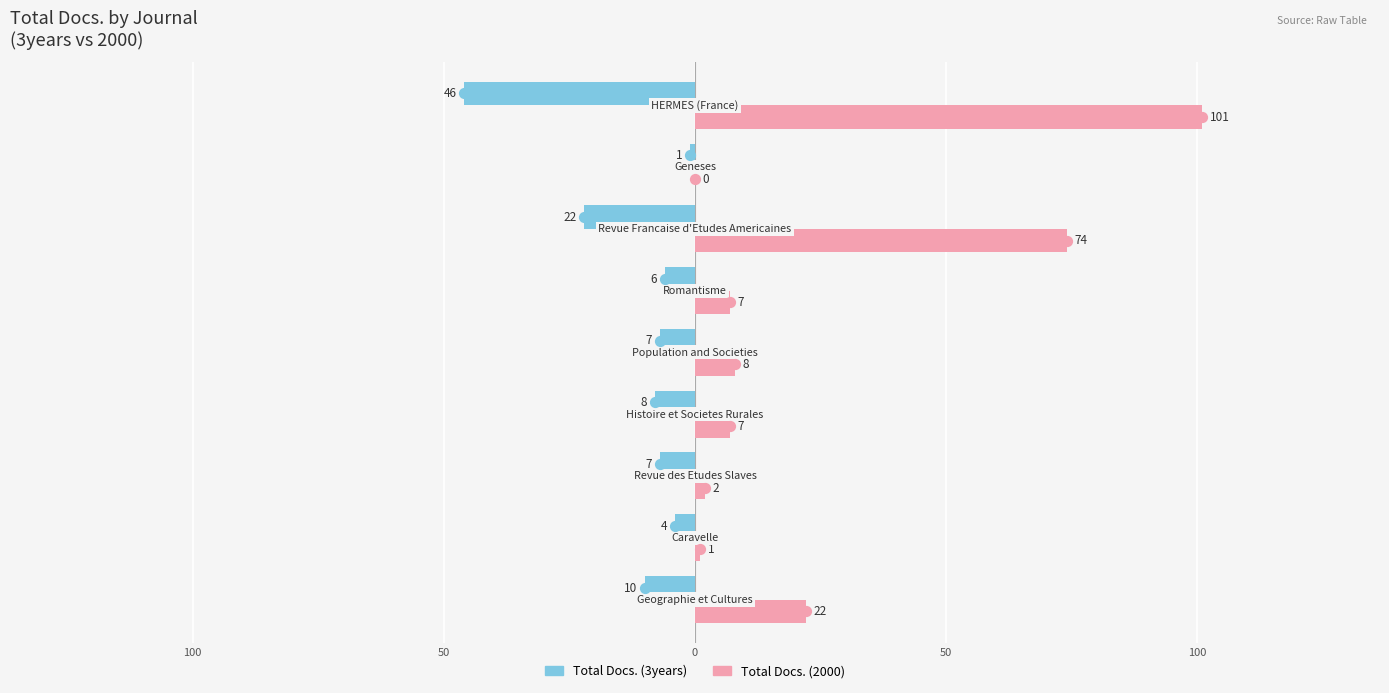

True or false: Female has a value of 11 at 150.

False